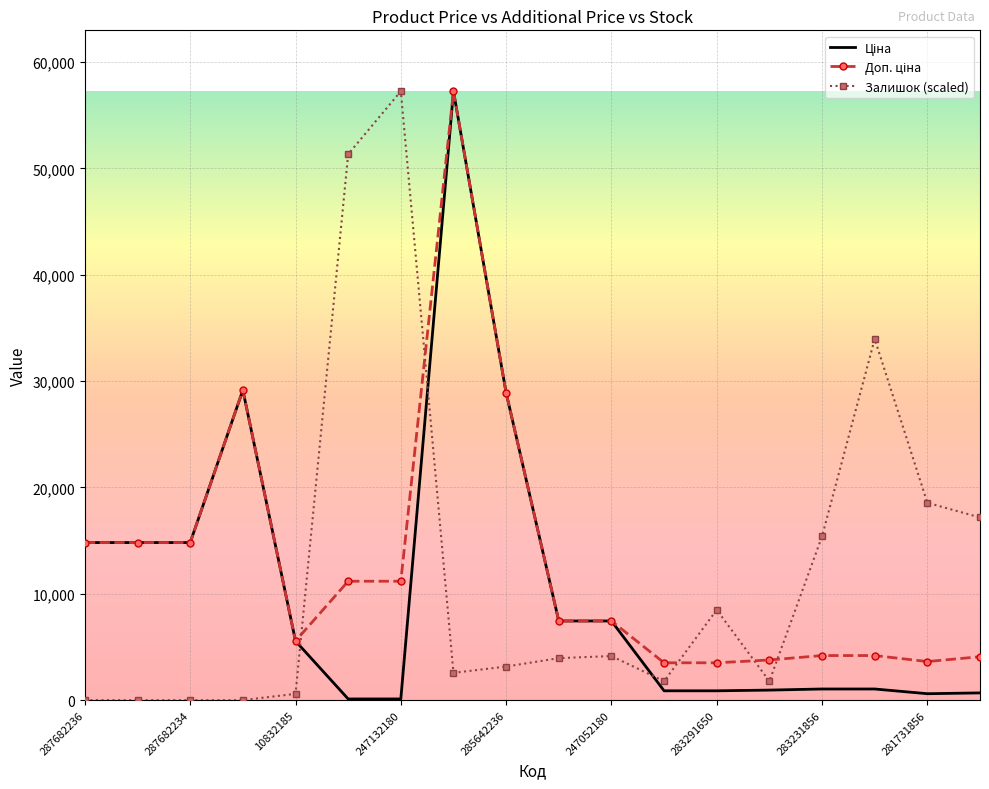

What is the greatest value displayed?

57258.0